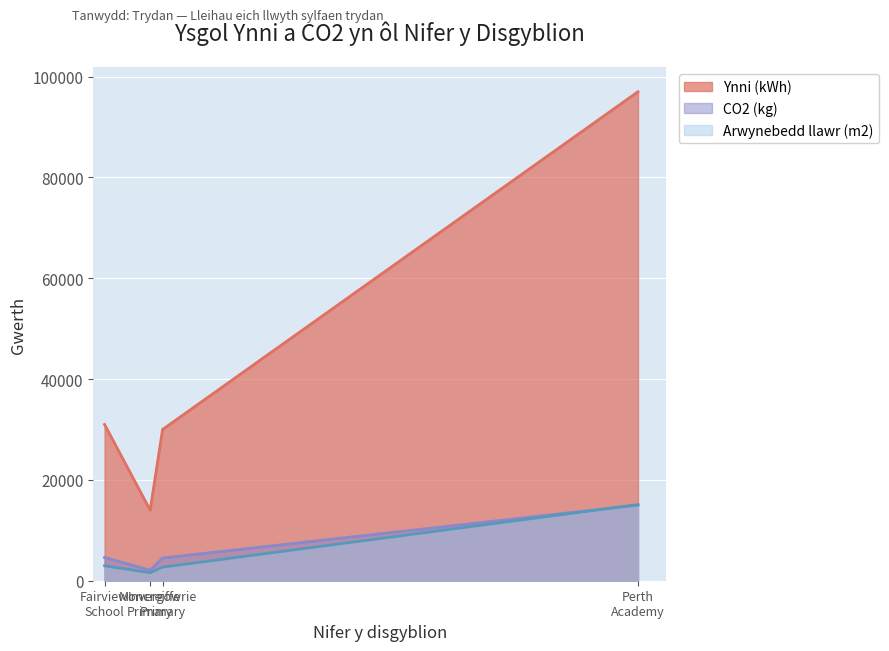

How many lines are shown in the chart?

3